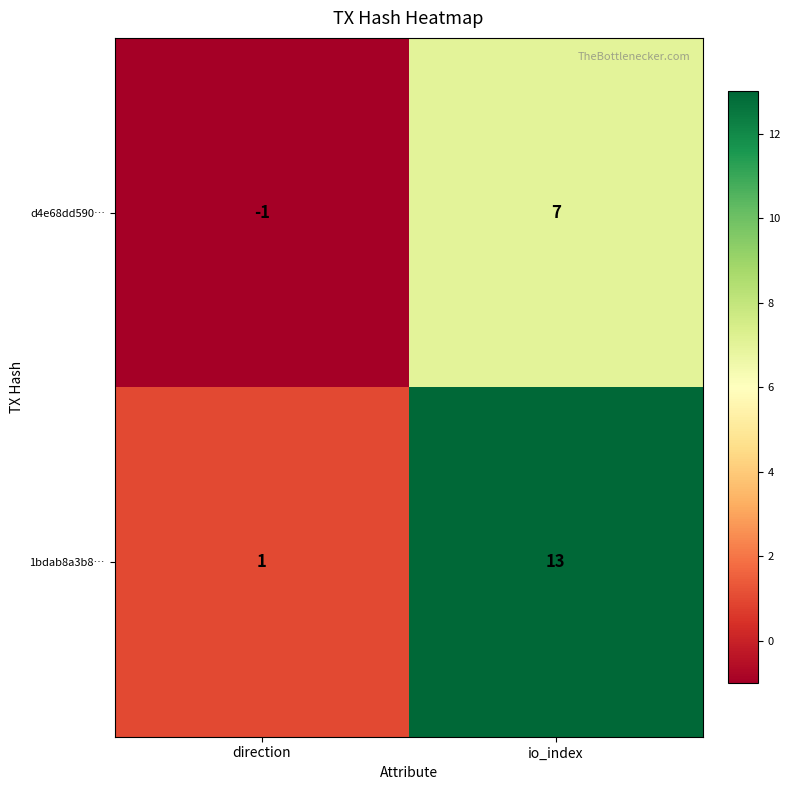

Reading left to right, transcribe all the data shown in this chart.

d4e68dd590…: direction=-1	io_index=7
1bdab8a3b8…: direction=1	io_index=13